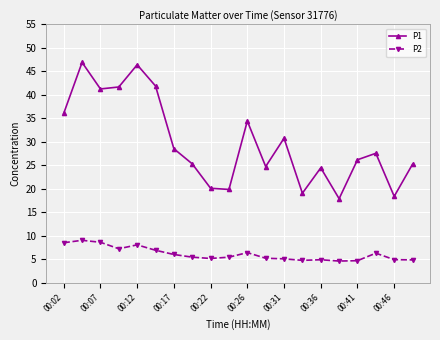

Rank the series by their average value, from lowest to highest.

P2, P1